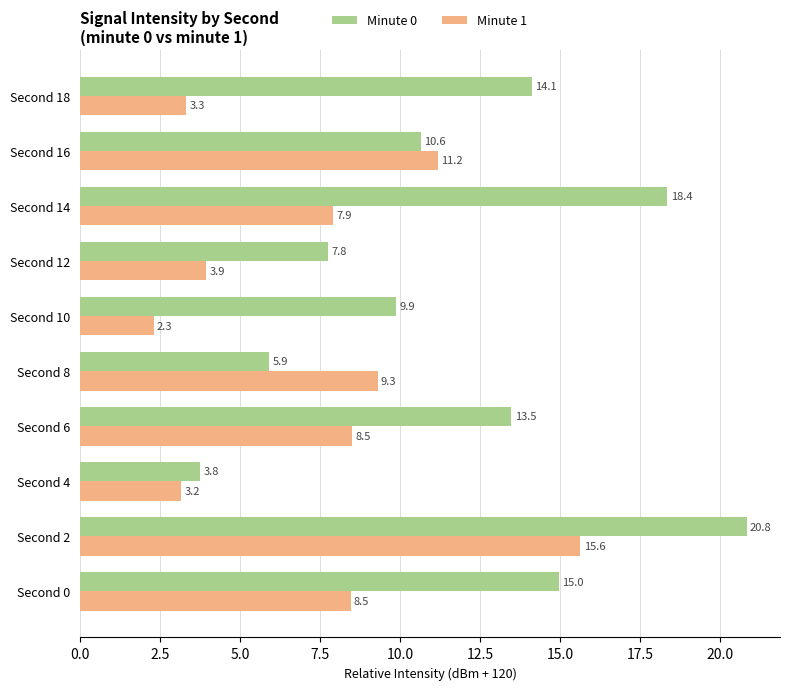

What is the difference between the maximum and minimum values in the Minute 1 series?

13.3